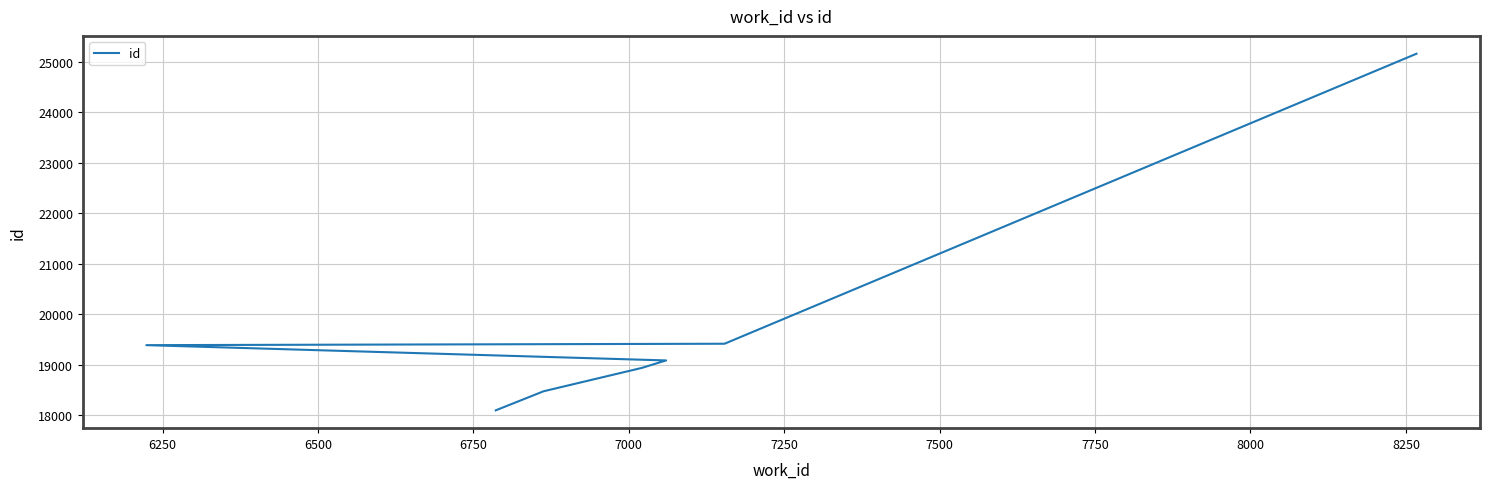

True or false: there are more than 0 points higher than both neighbors.

False